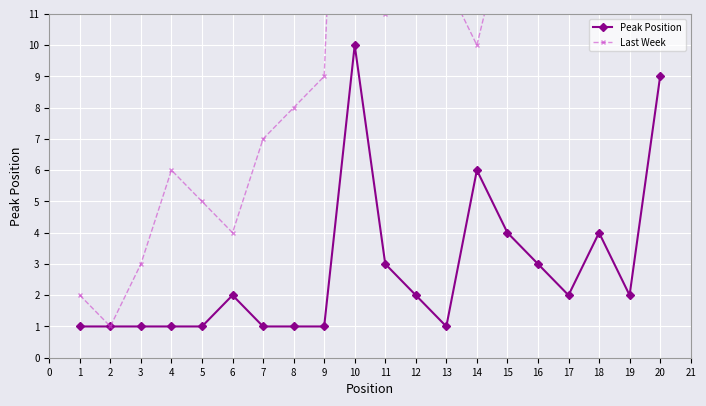

How many Peak Position values are between 1 and 4?

17